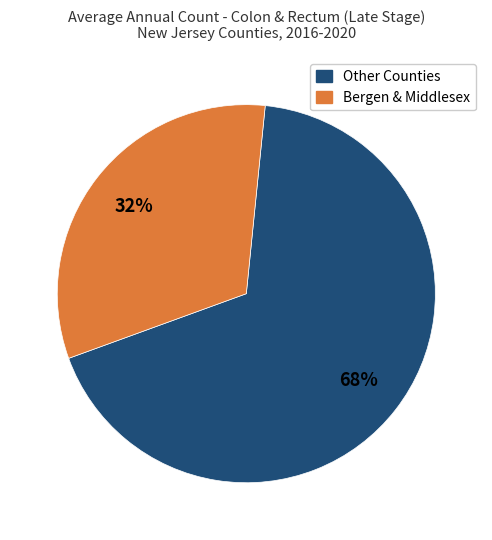

To the nearest percent, what is the difference between the largest and smallest slice percentages?

36%